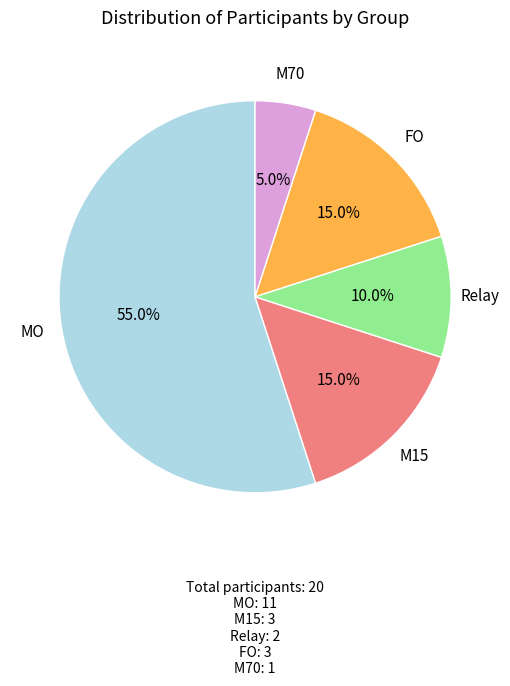

Is there a majority slice in this chart?

Yes